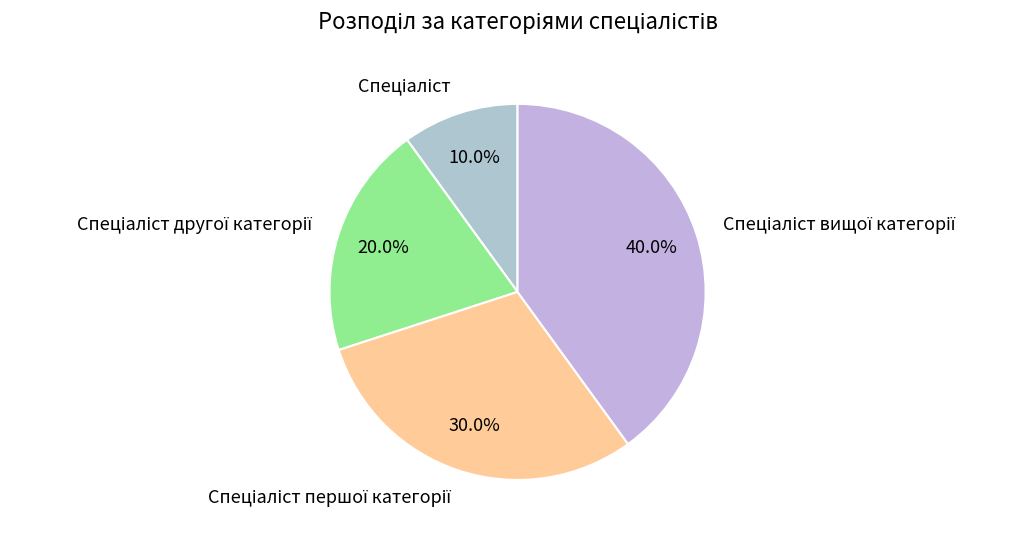

To the nearest percent, what is the average slice percentage?

25%